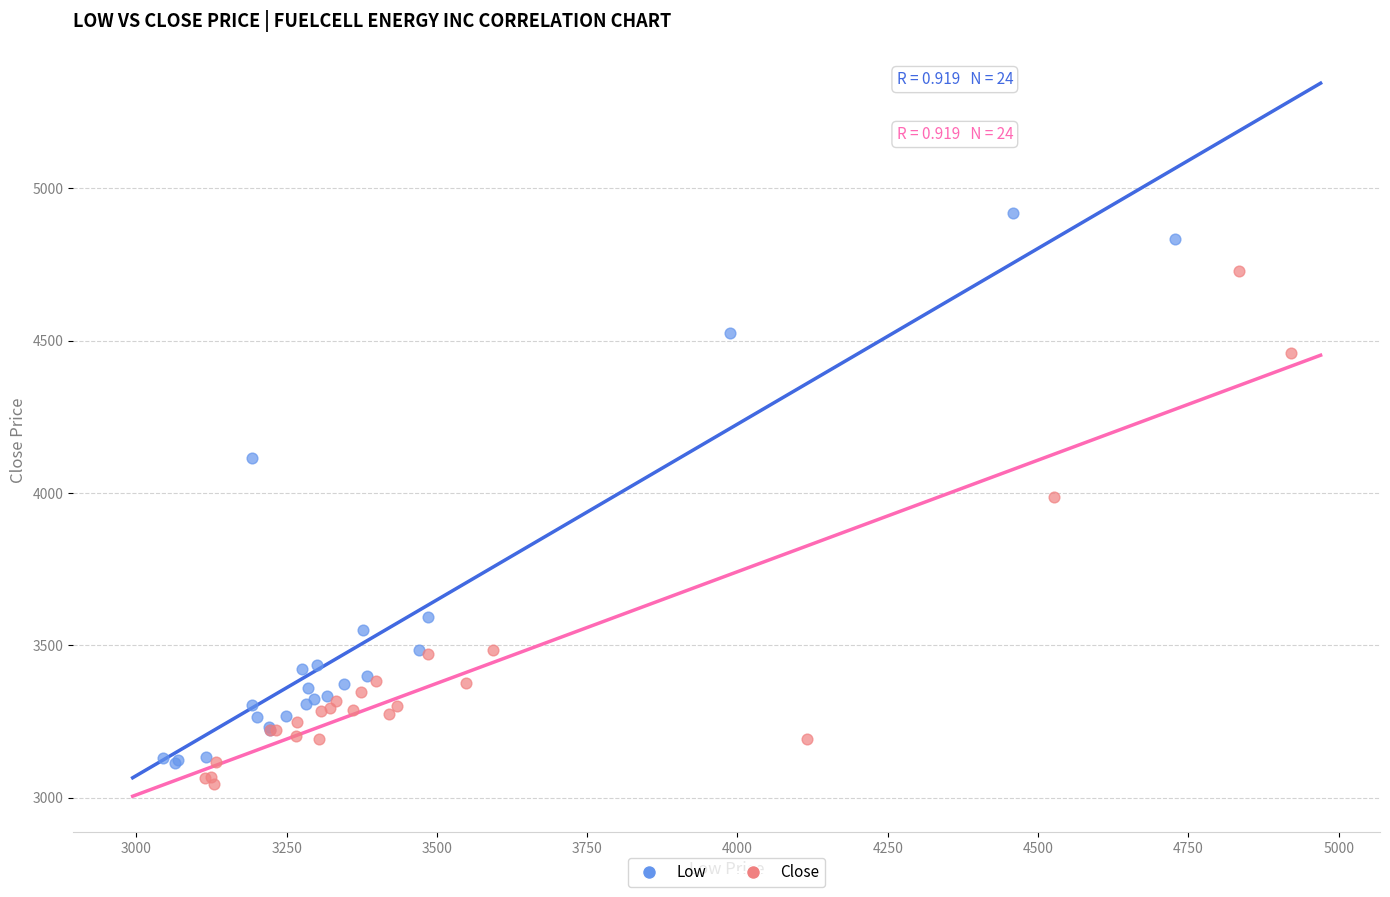

Which series contains the highest Y value?

Low